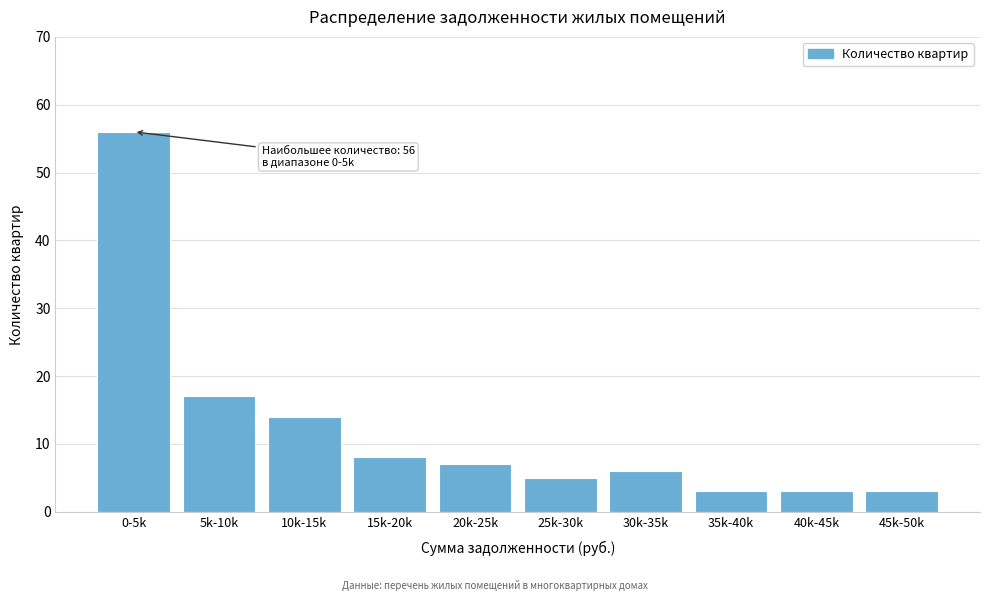

Reading right to left, what are all the values shown in this chart?

3	3	3	6	5	7	8	14	17	56